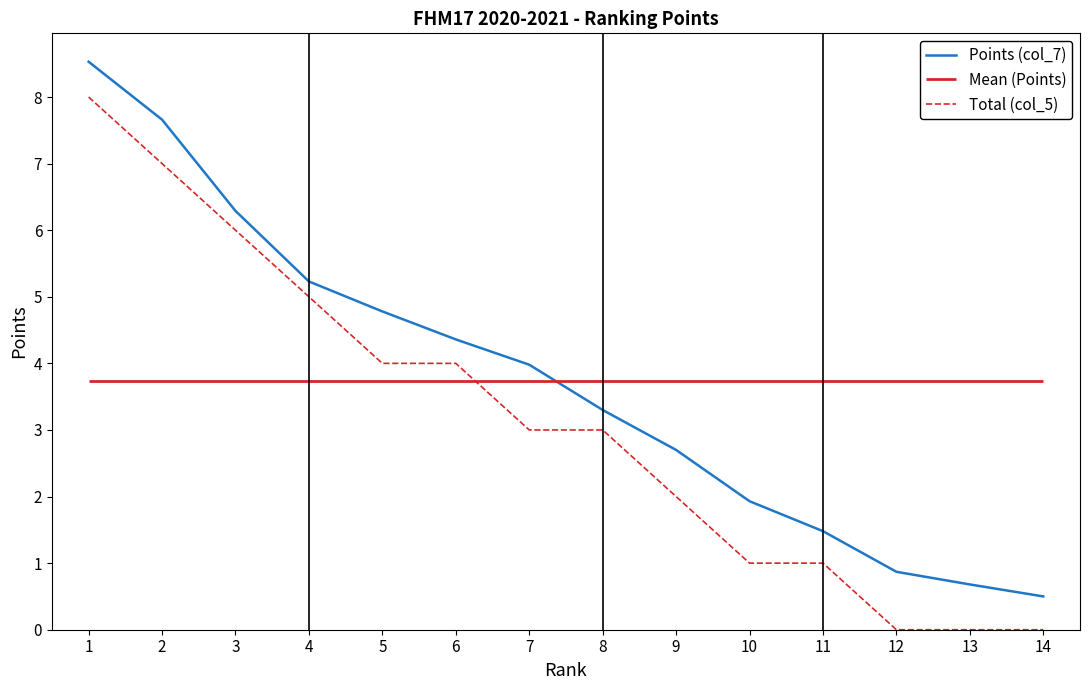

Rank the categories by Points (col_7) value from highest to lowest.

1, 2, 3, 4, 5, 6, 7, 8, 9, 10, 11, 12, 13, 14